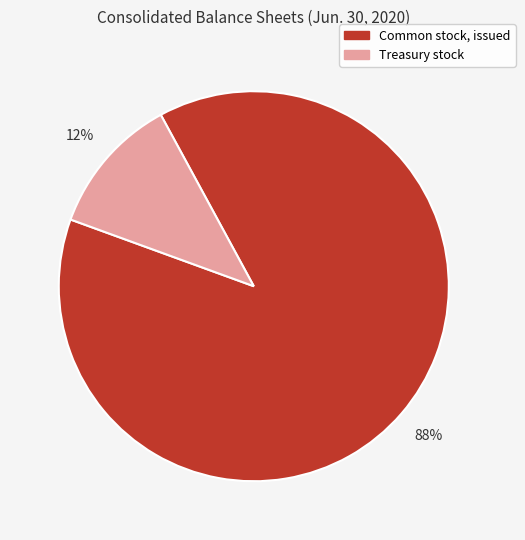

To the nearest percent, what is the average slice percentage?

50%